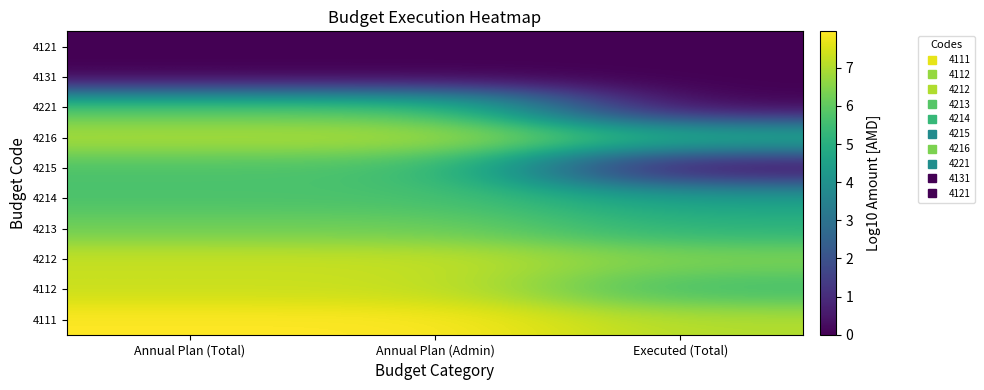

At how many categories does at least one series exceed 4?

3